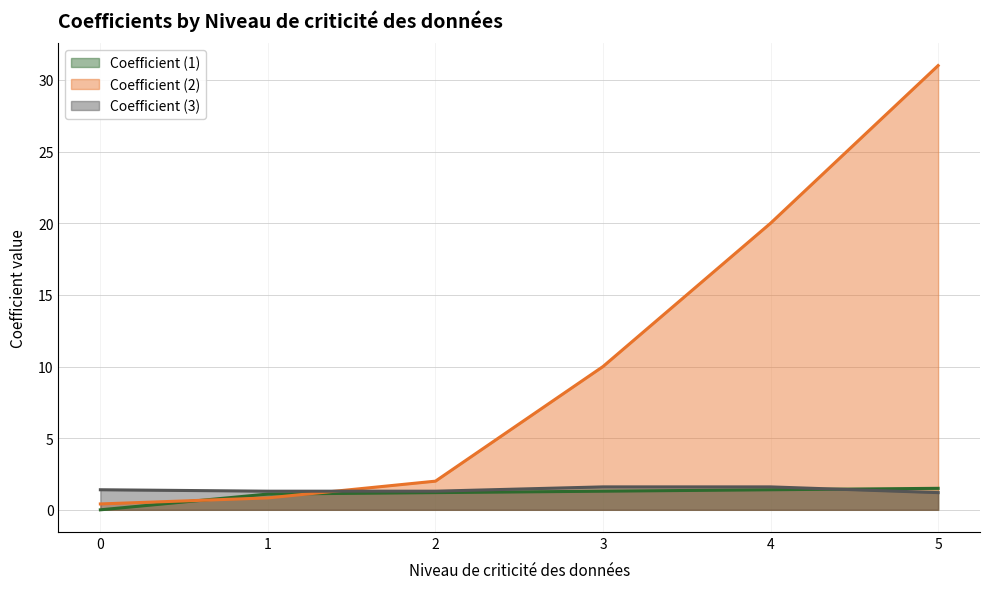

Is the value of Coefficient (1) at 3 greater than the value of Coefficient (3) at 2?

No